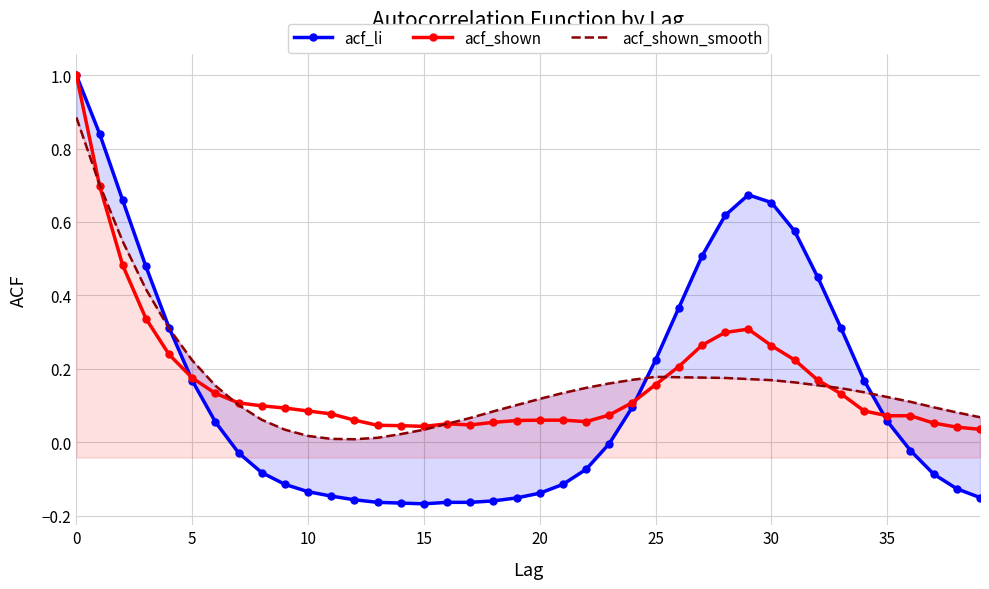

After their last crossing, which series has the higher values: acf_shown_smooth or acf_shown?

acf_shown_smooth